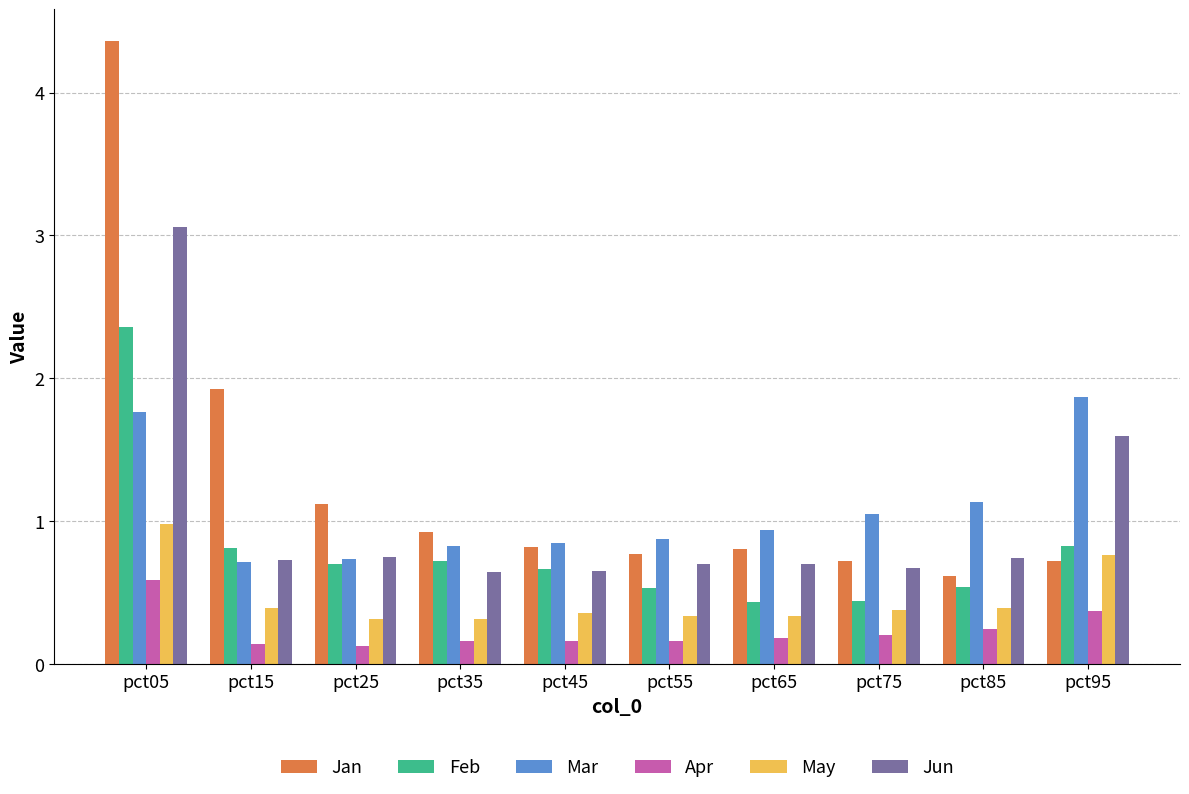

How many Apr values are between 0 and 1?

10